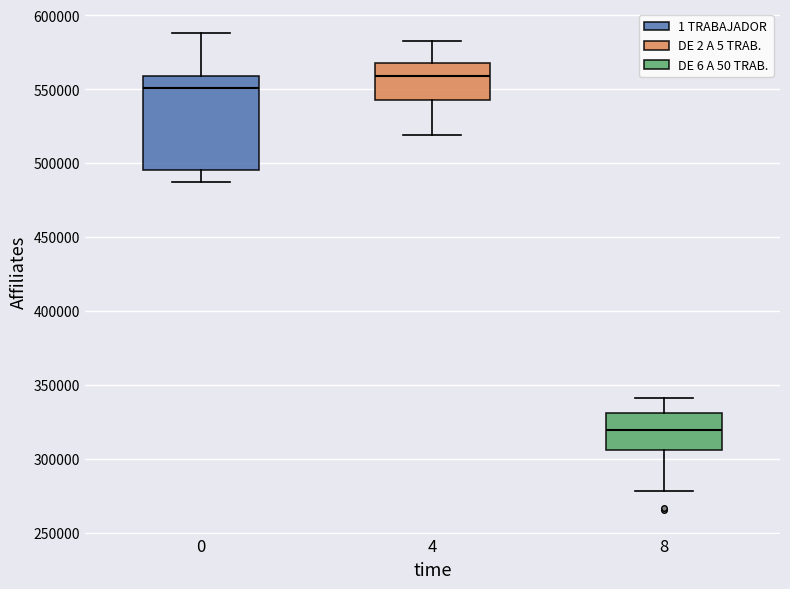

Where is the upper edge of the box at x = 8 on the y-axis? The values are not printed on the chart, so give them approximately, as read against the axis.

330000